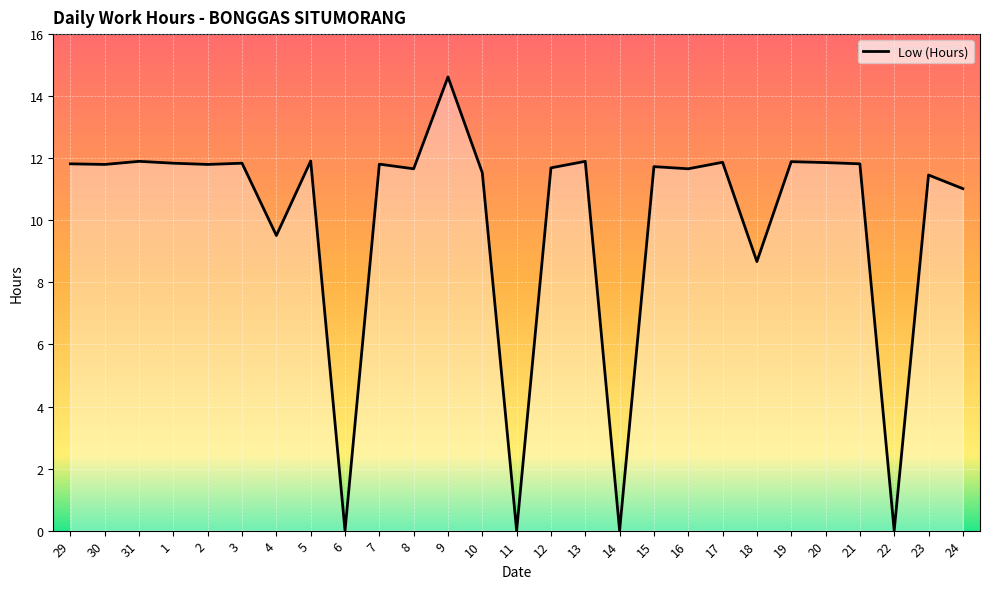

At which category does the chart reach its peak across all series?

9